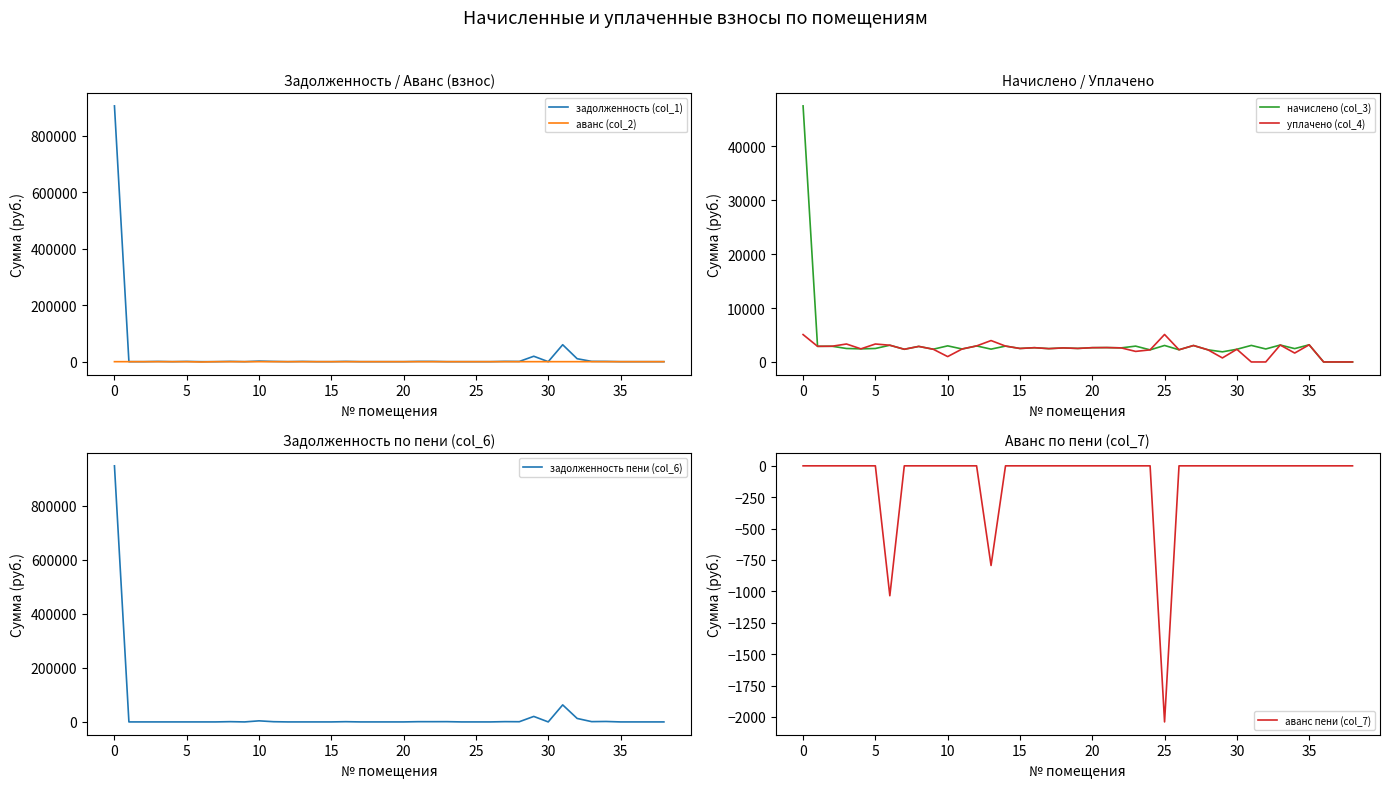

At how many categories does at least one series exceed 334448?

1